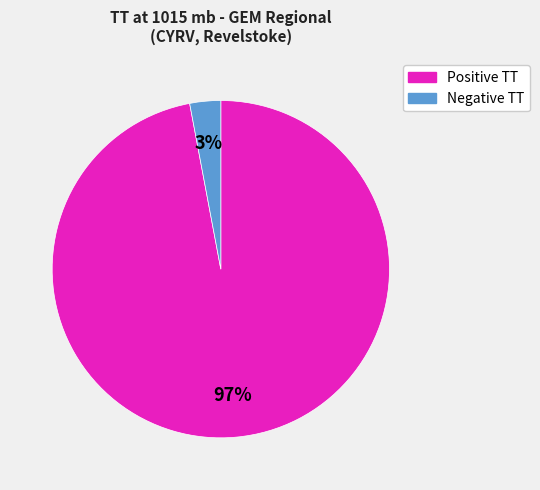

Does any single category account for the majority?

Yes